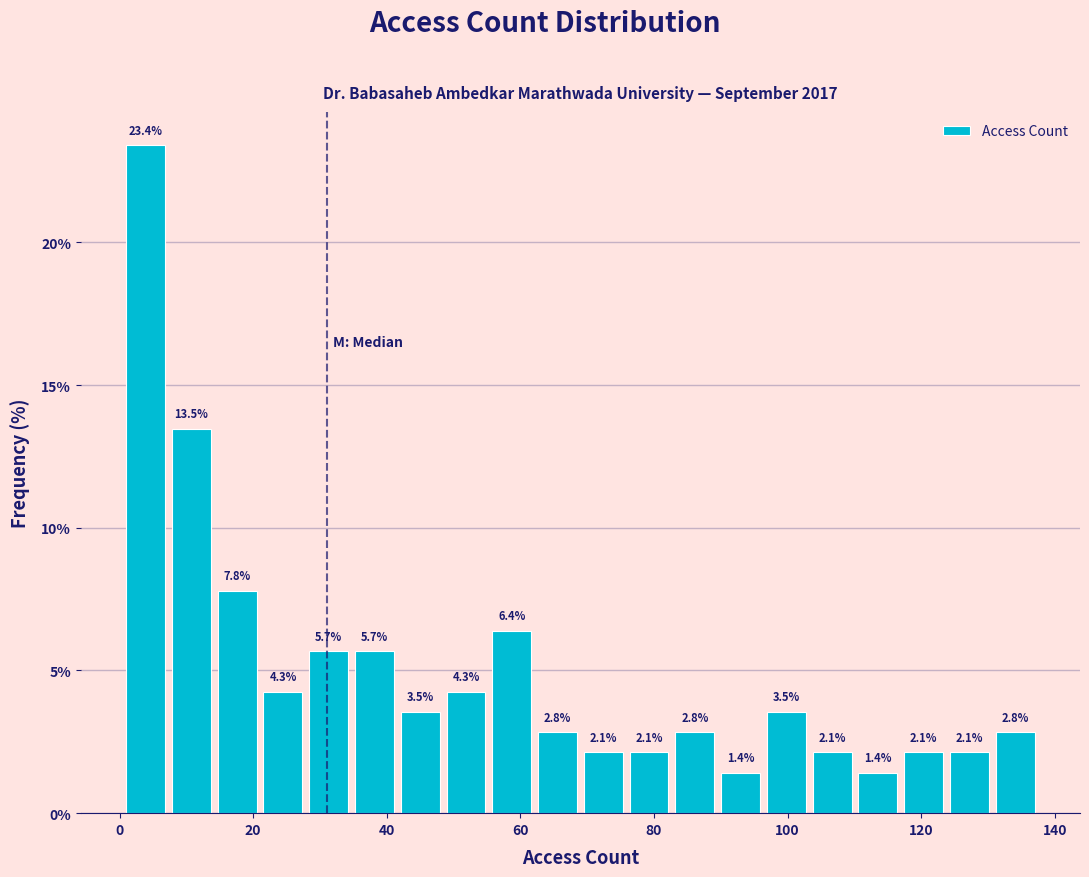

Around what value on the x-axis is the tallest bar? Give the approximate position of its centre, as read against the axis.

4